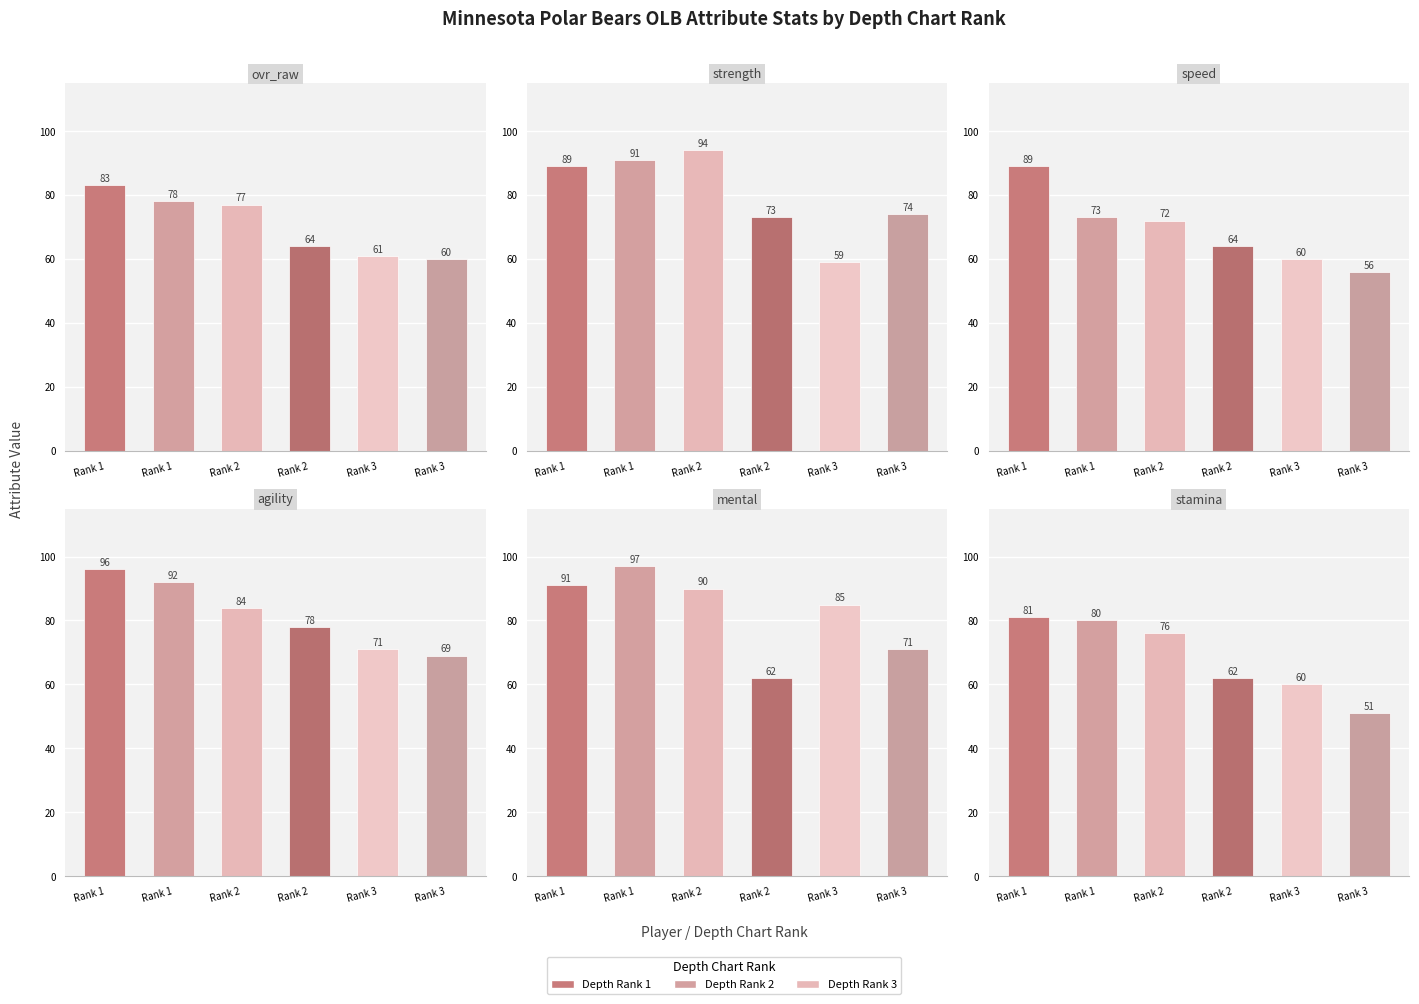

What is the sum of all speed values?

414